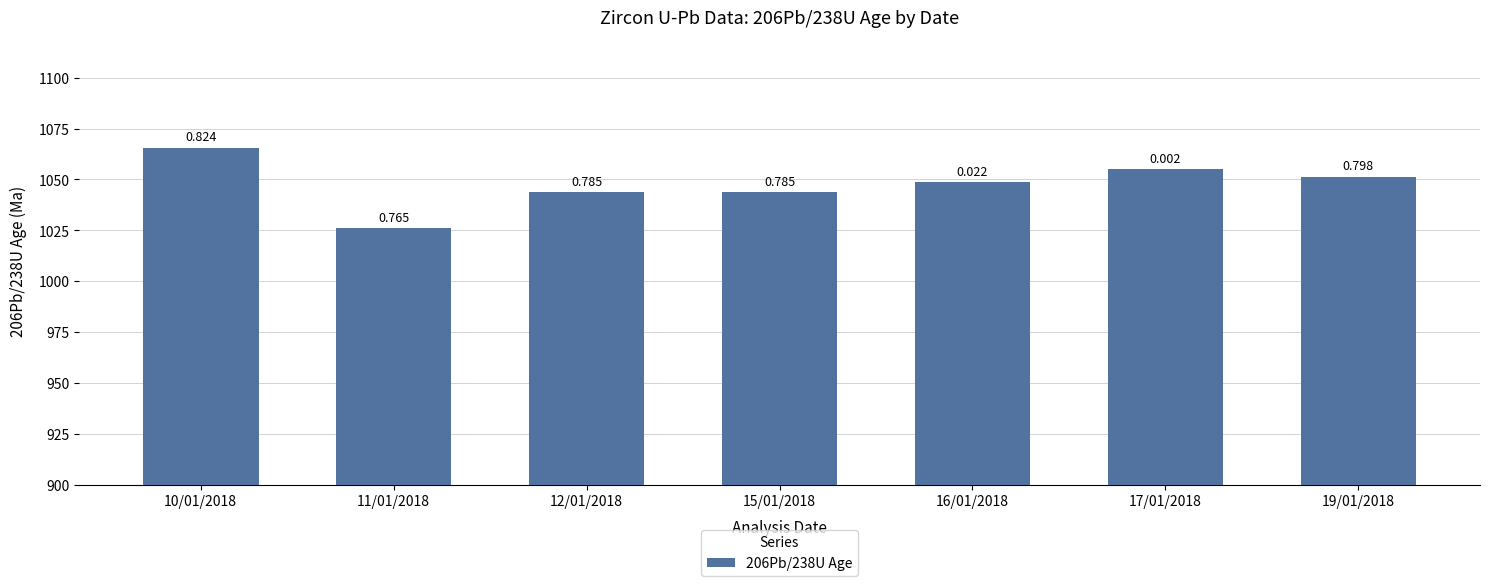

Does the chart contain any negative values?

No